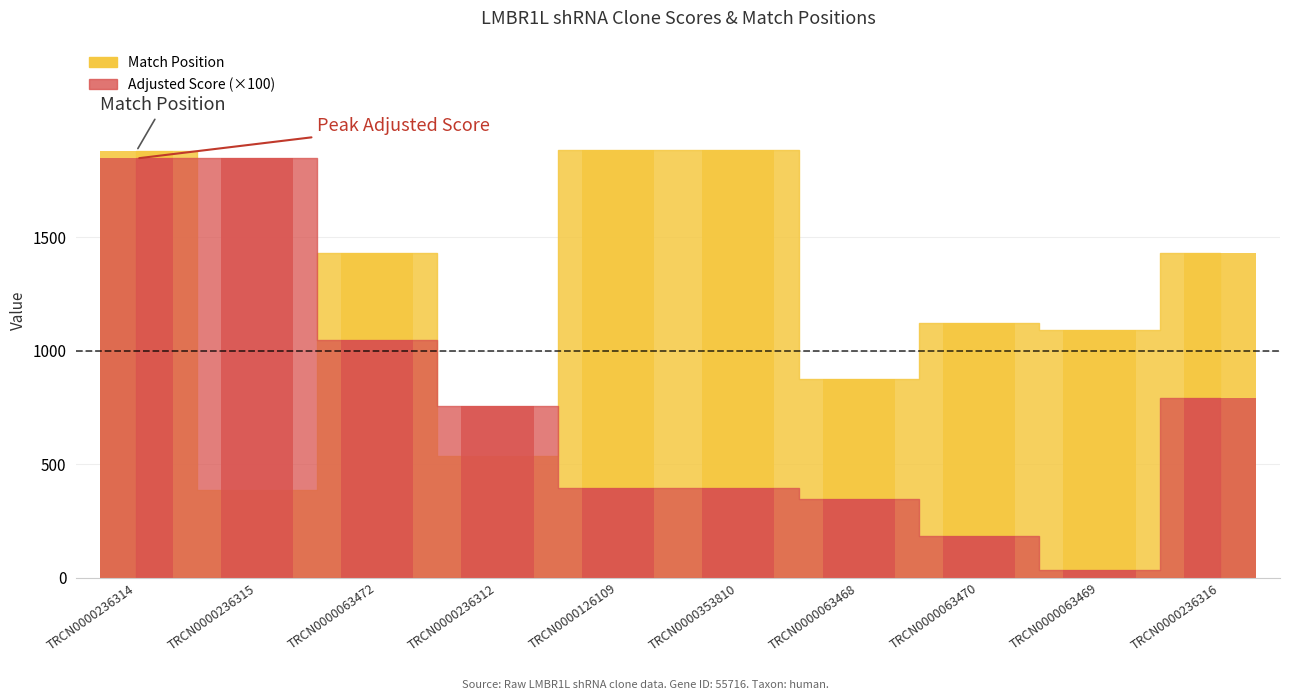

Is it true that Adjusted Score equals 792.0 at TRCN0000236316?

True